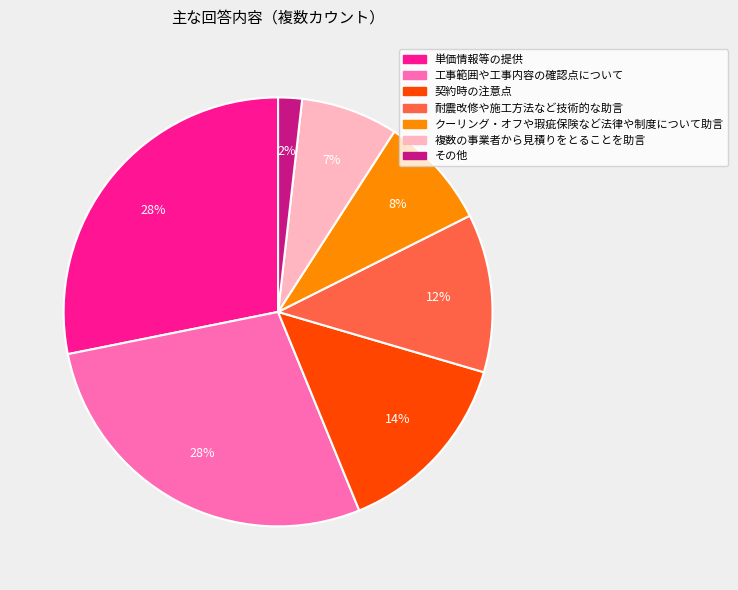

The クーリング・オフや瑕疵保険など法律や制度について助言 slice represents 8% of the pie. True or false?

True